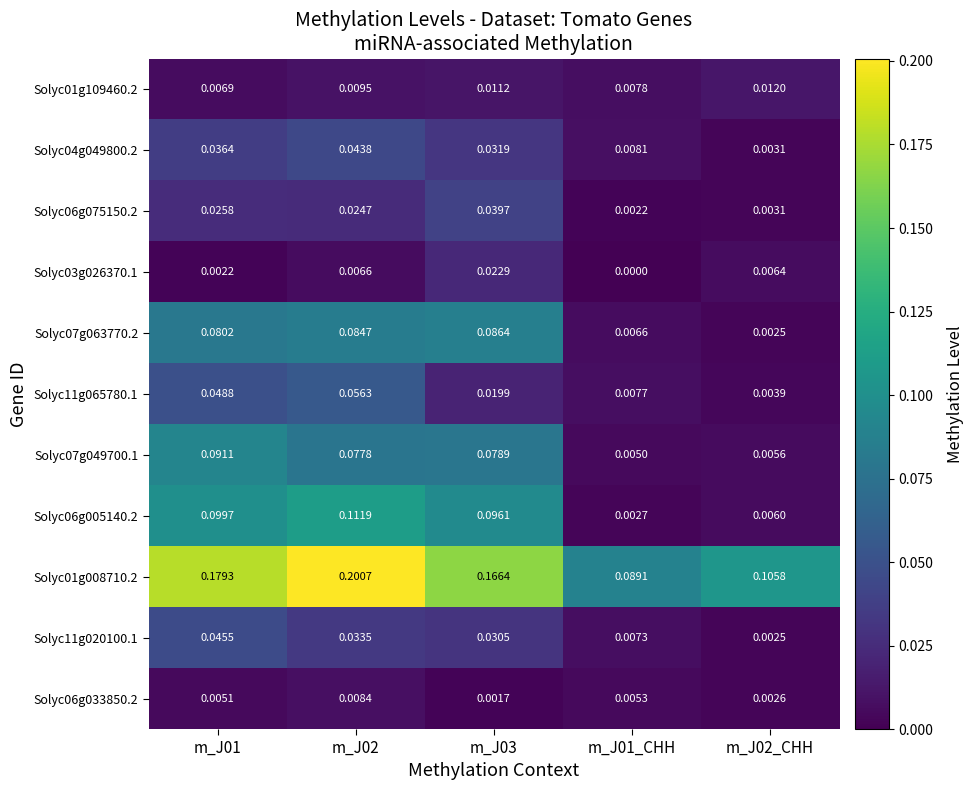

At which category is the sum across all series the highest?

m_J02